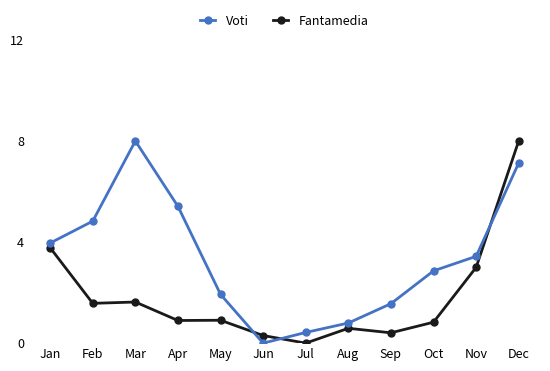

At which label does Fantamedia reach its peak?

Dec